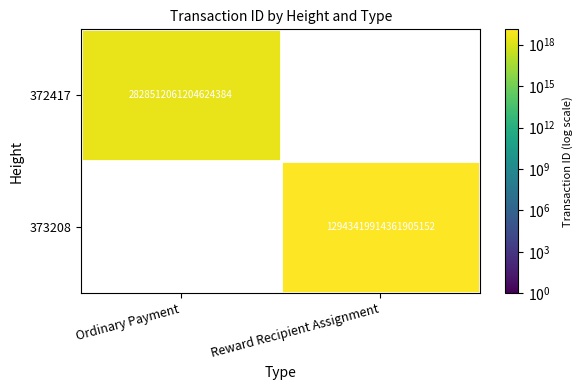

The 373208 series shows 22660888555615113216 at Reward Recipient Assignment. True or false?

False